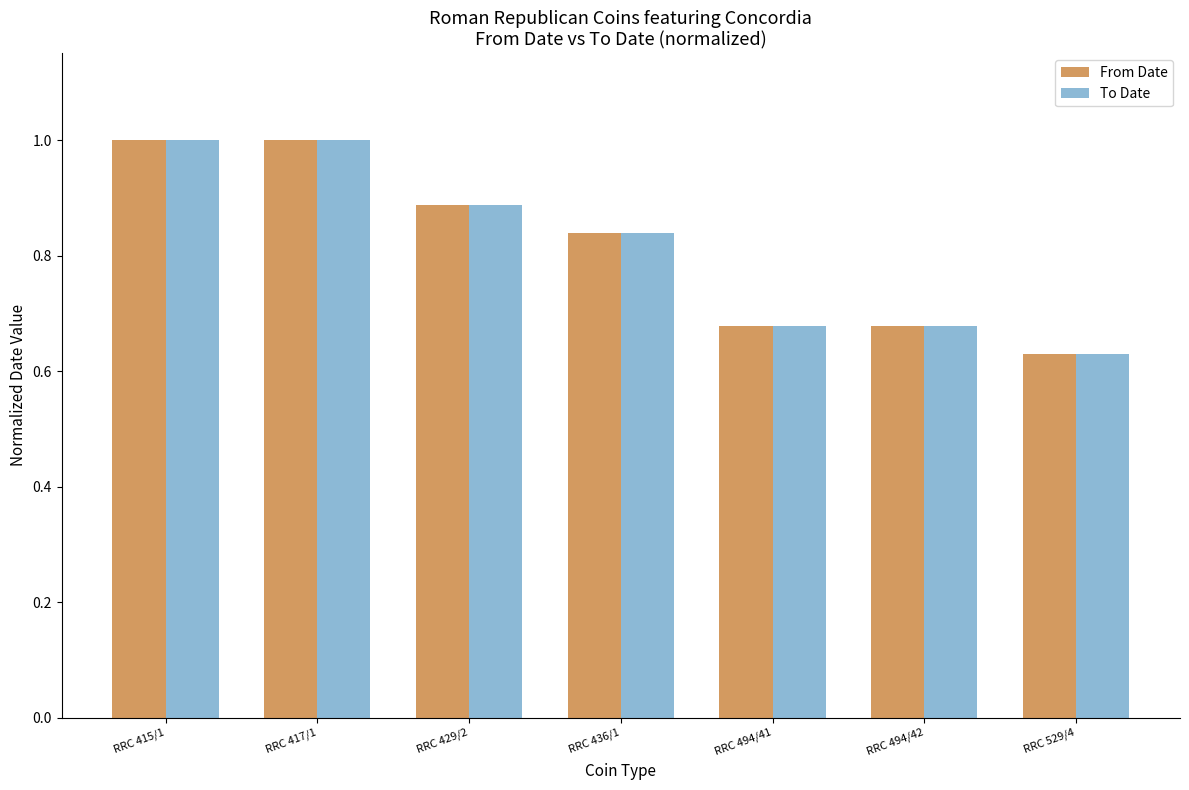

At how many categories does at least one series exceed 0?

7